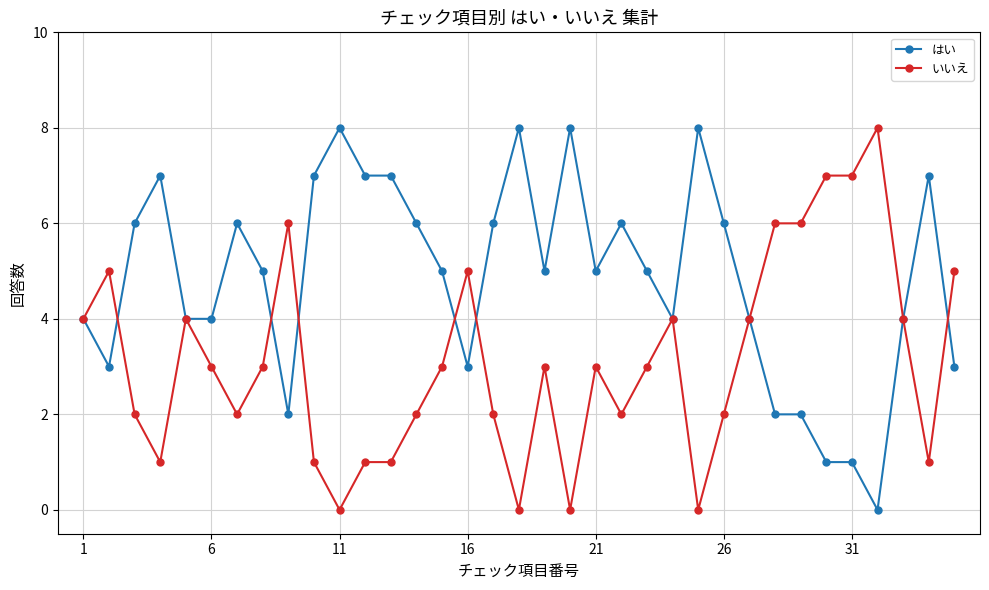

True or false: はい has more than 0 interior local peaks.

True